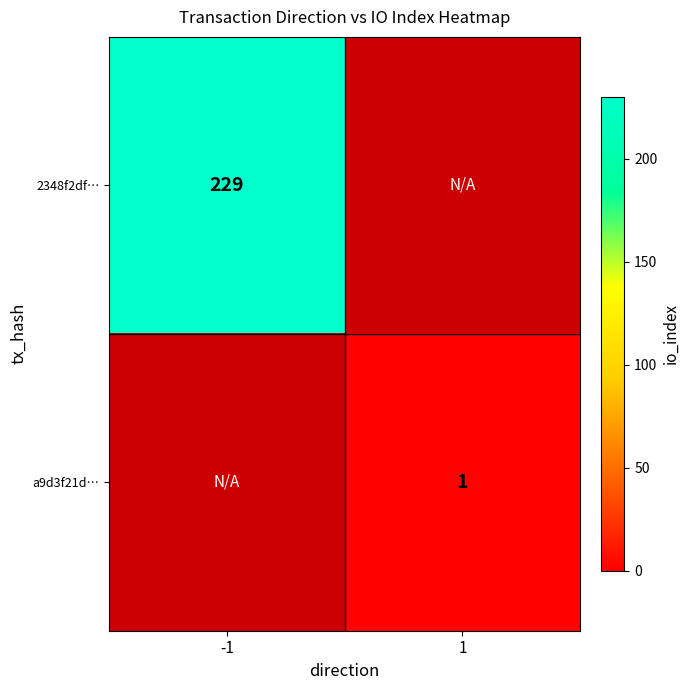

Is it true that a9d3f21d… equals 1 at 1?

True